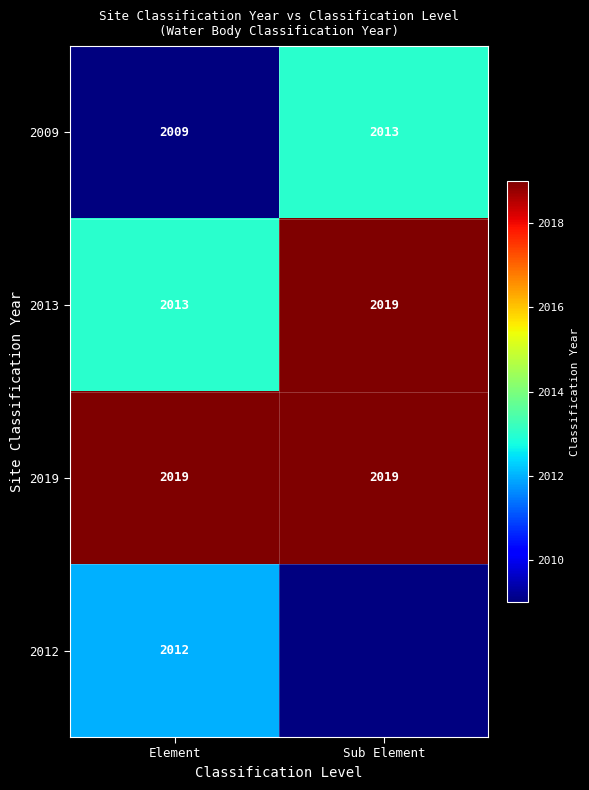

What is the difference between the highest and lowest values at Sub Element?

2019